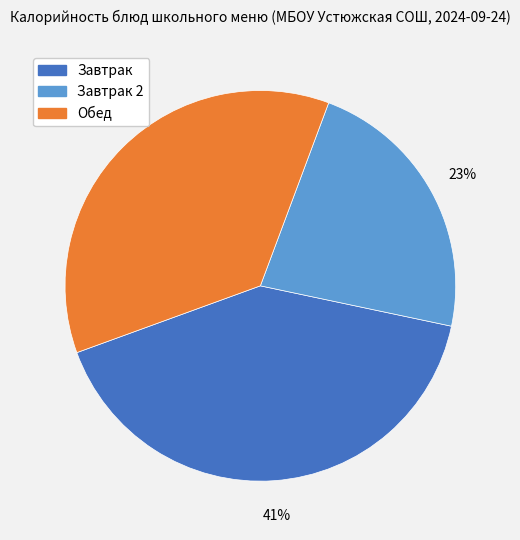

How many slices are in this pie chart?

3